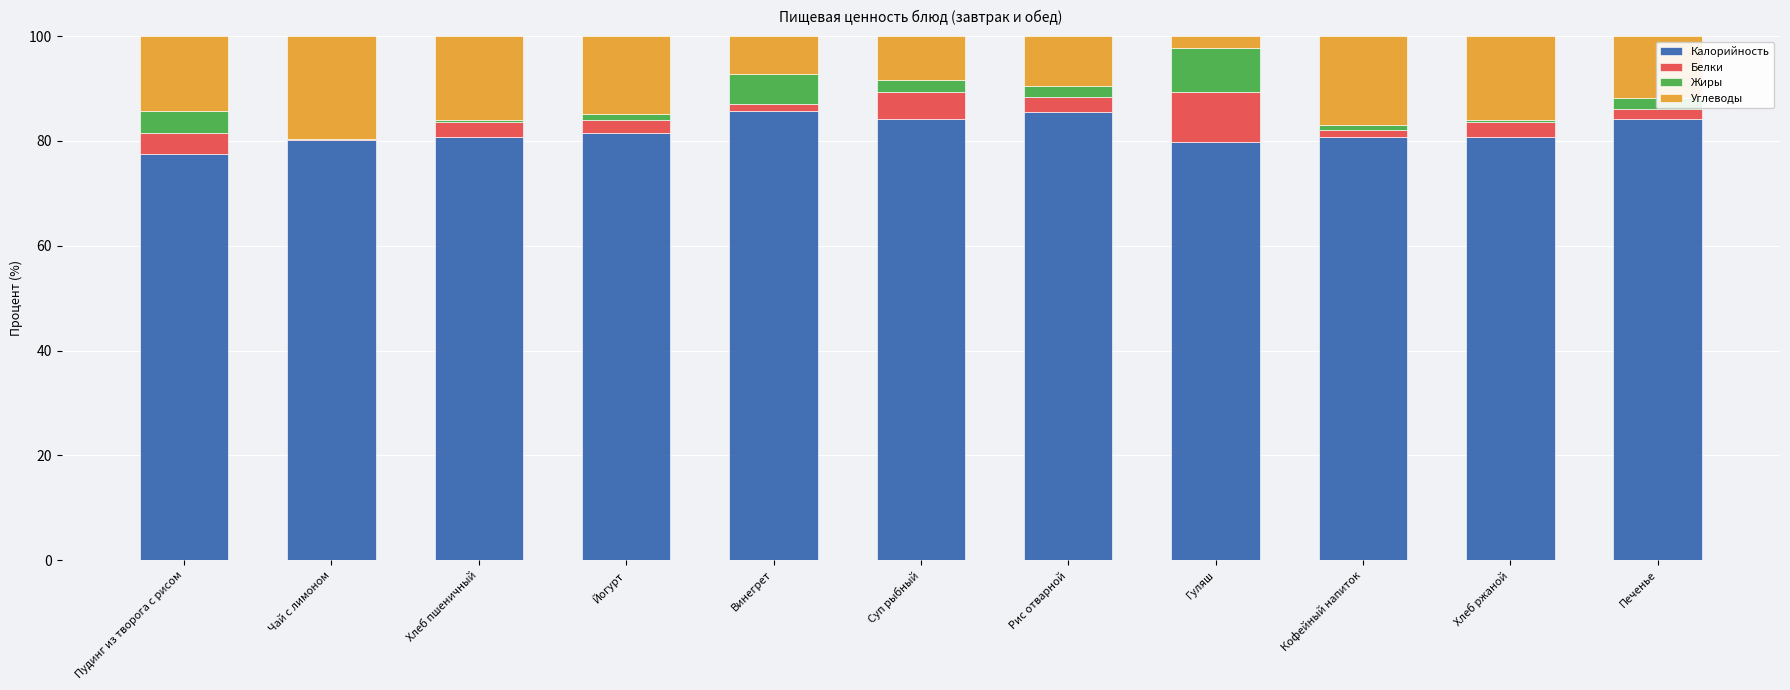

What is the total value across all series at Суп рыбный?

100.0